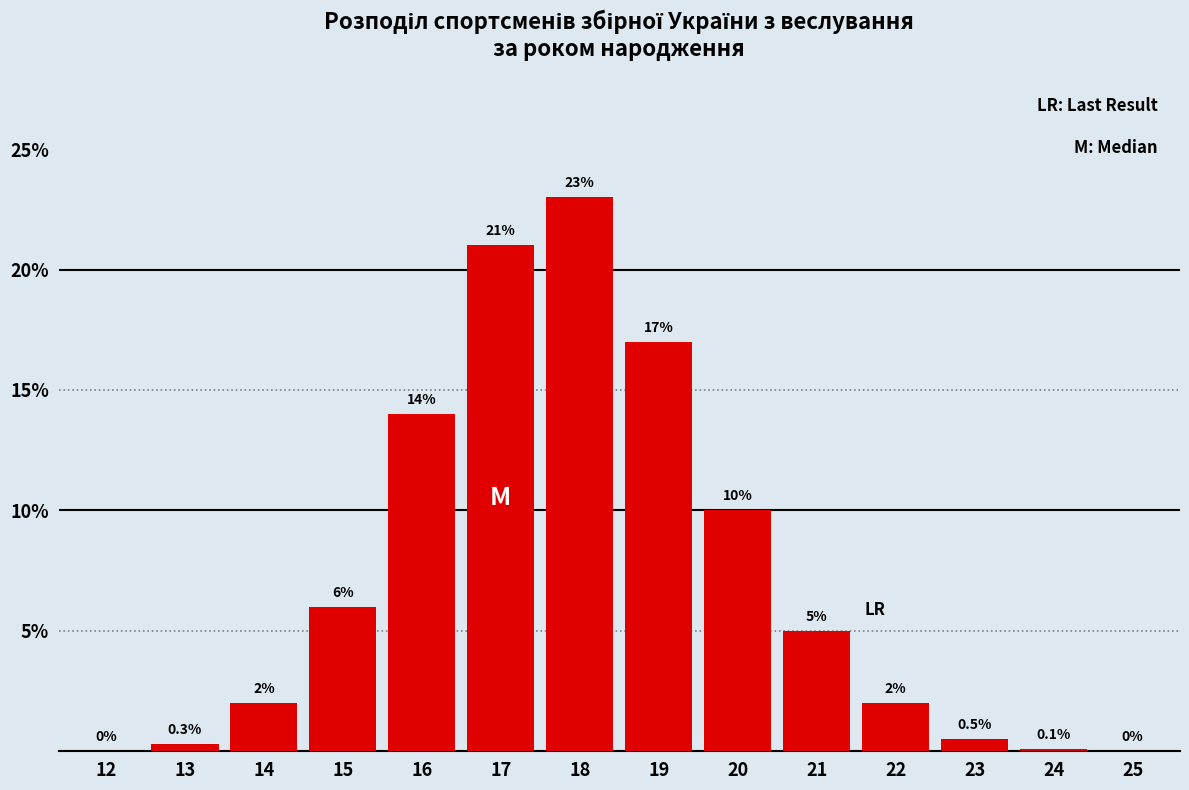

Reading left to right, extract all data points from this chart.

12=0.0	13=0.3	14=2.0	15=6.0	16=14.0	17=21.0	18=23.0	19=17.0	20=10.0	21=5.0	22=2.0	23=0.5	24=0.1	25=0.0